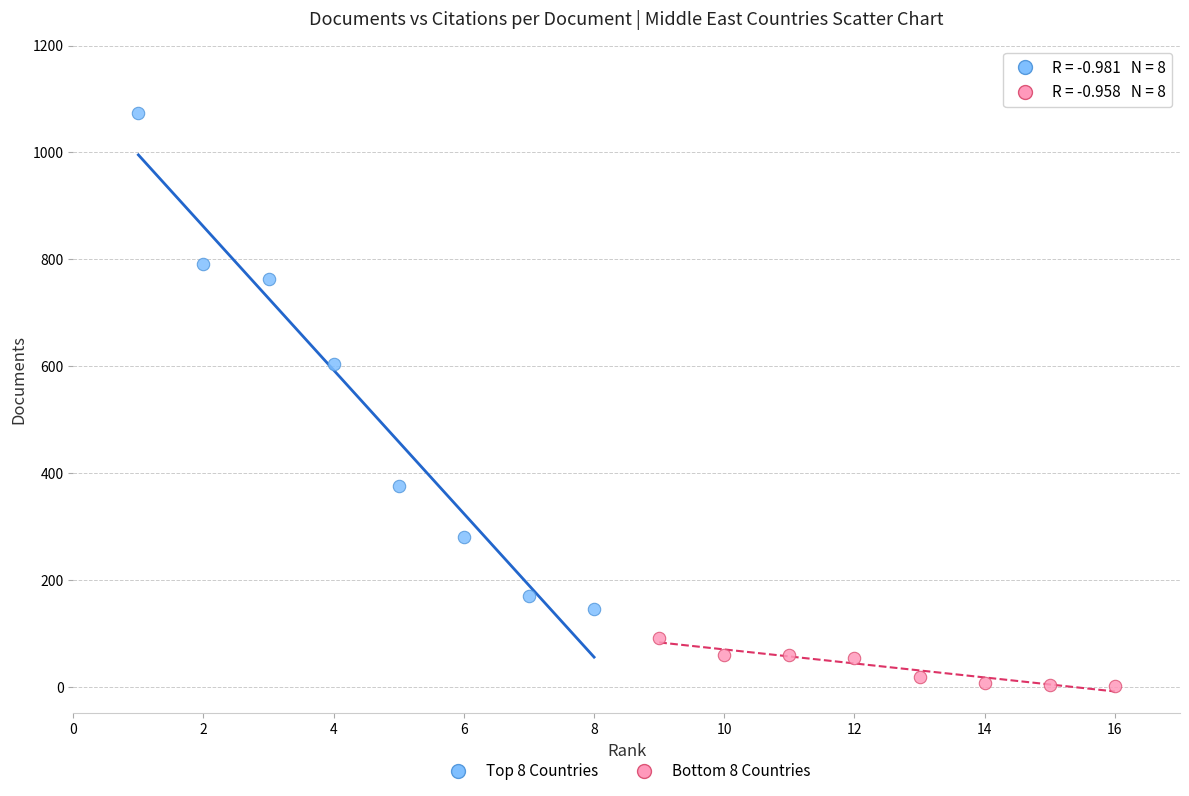

What are all the series names shown in the legend?

Top 8 Countries, Bottom 8 Countries